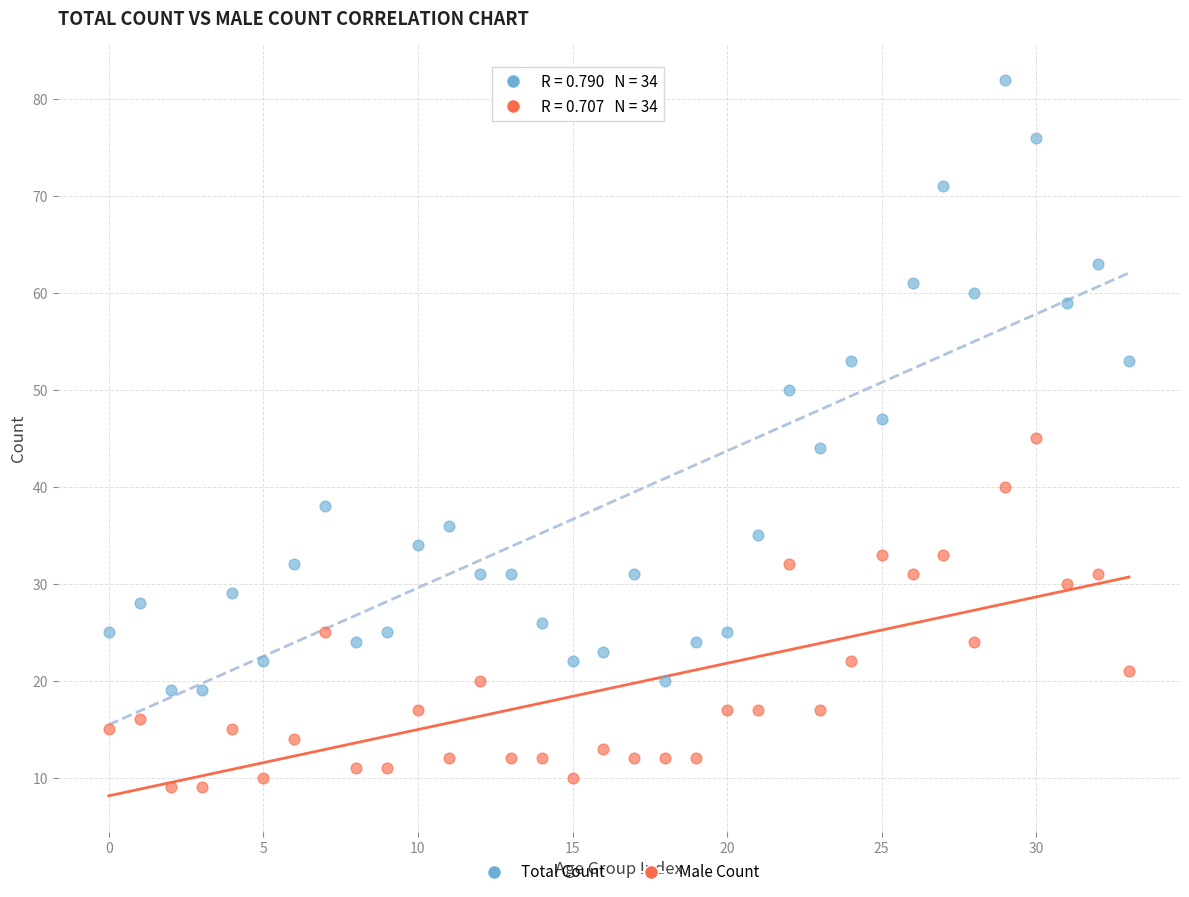

What are all the series names shown in the legend?

Total Count, Male Count